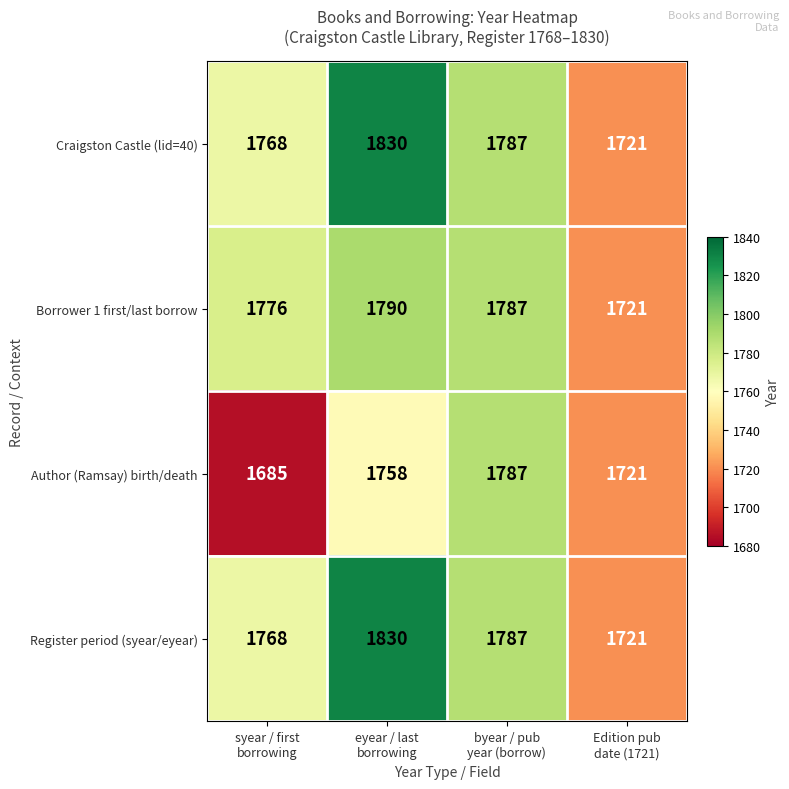

What is the sum of all Register period (syear/eyear) values?

7106